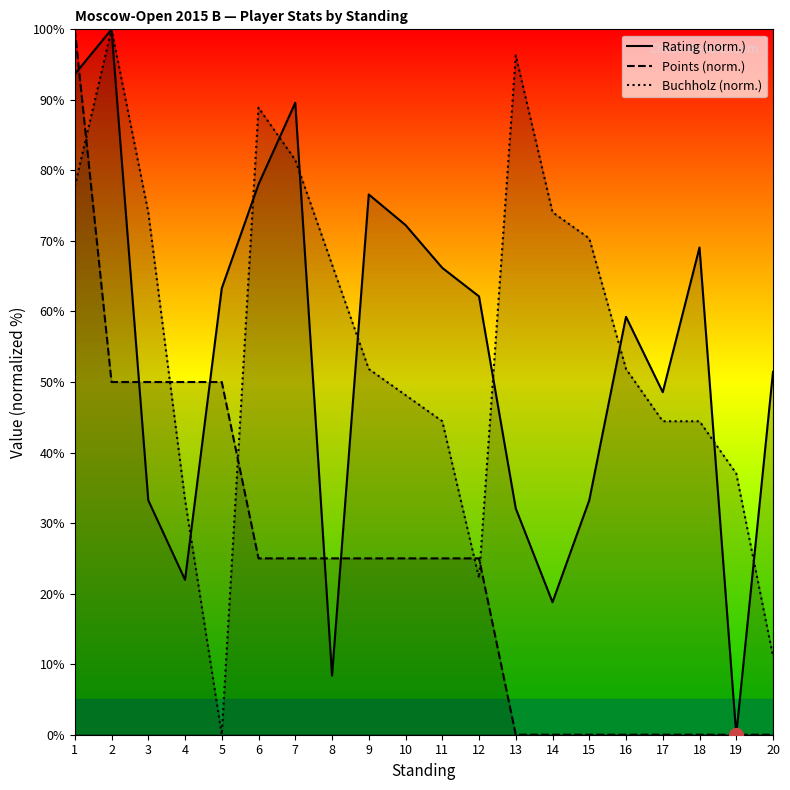

What value does the Points (norm.) series have at 8?

25.0